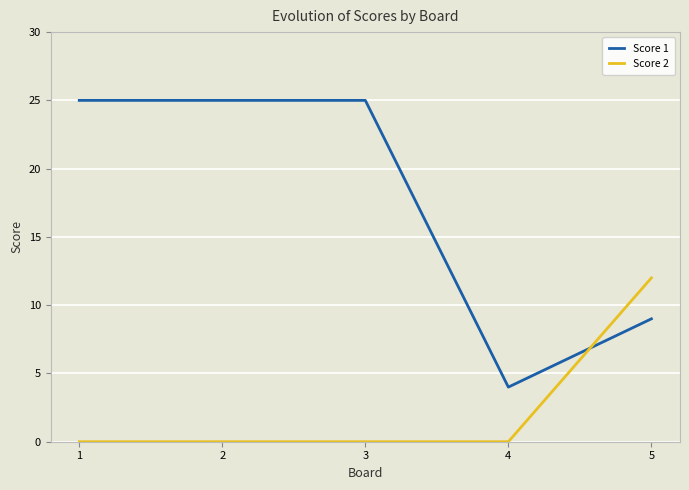

Which series has the widest spread of values?

Score 1